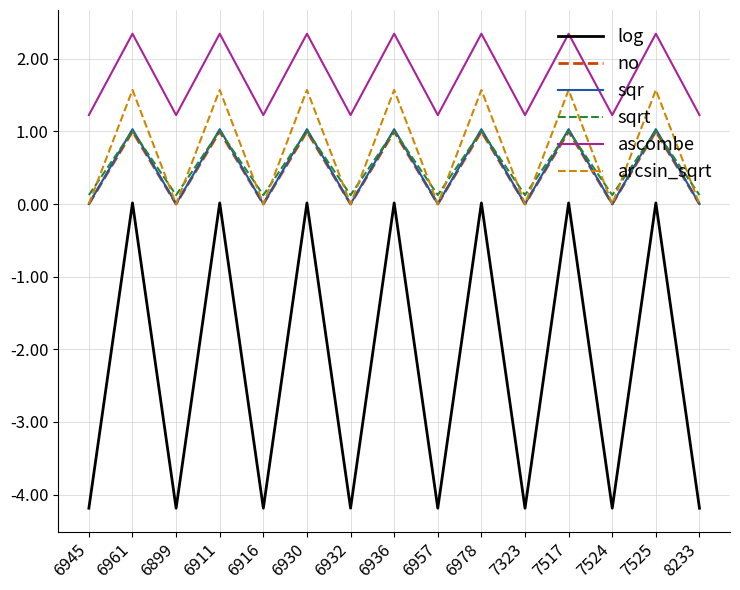

How many arcsin_sqrt values are between 0 and 1?

8